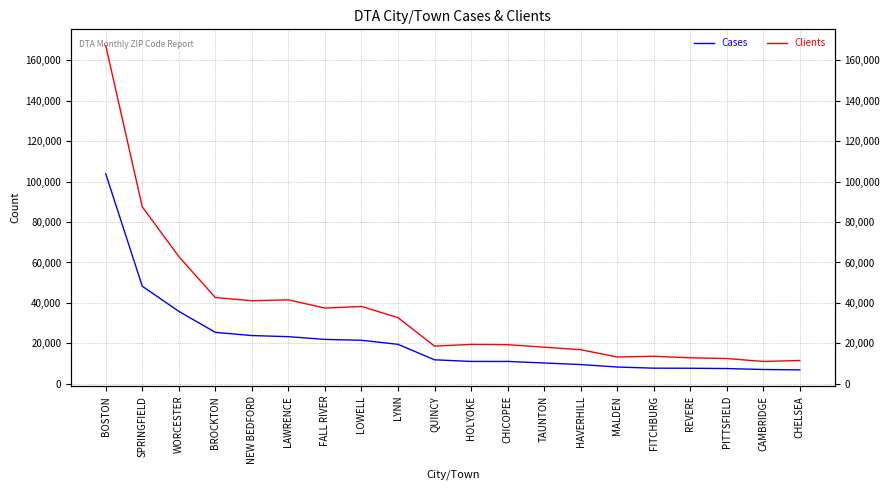

Does the chart display data point markers on the line(s)?

No